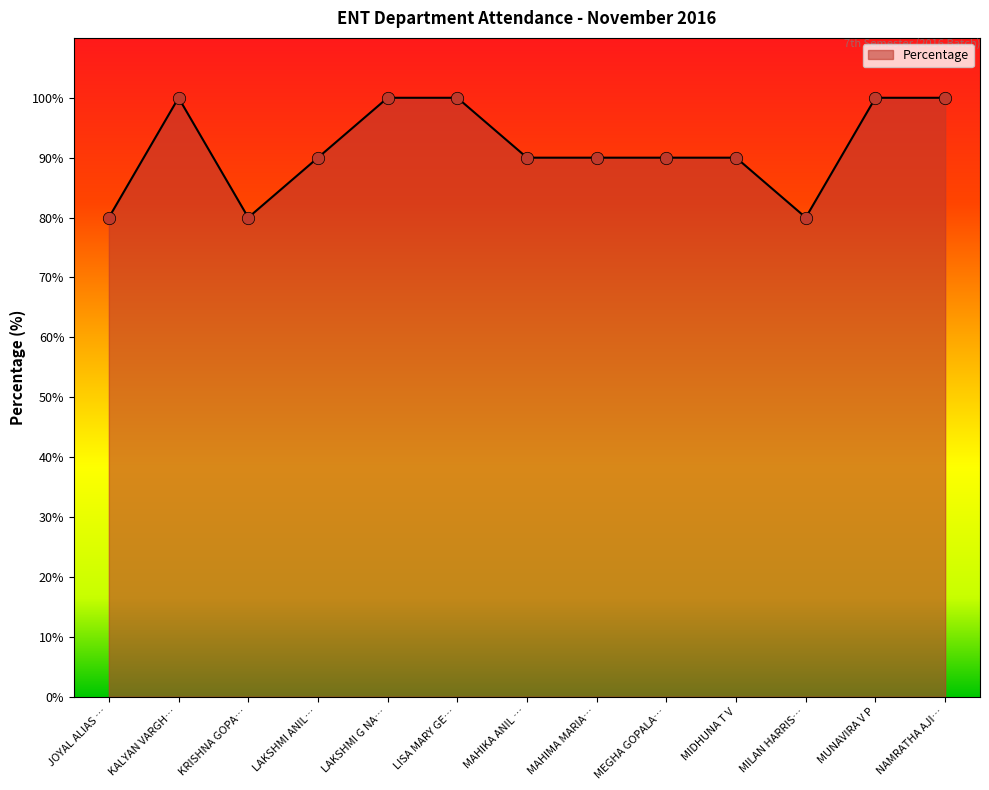

What is the ratio of the value at MEGHA GOPALA… to the value at LAKSHMI ANIL…?

1.0